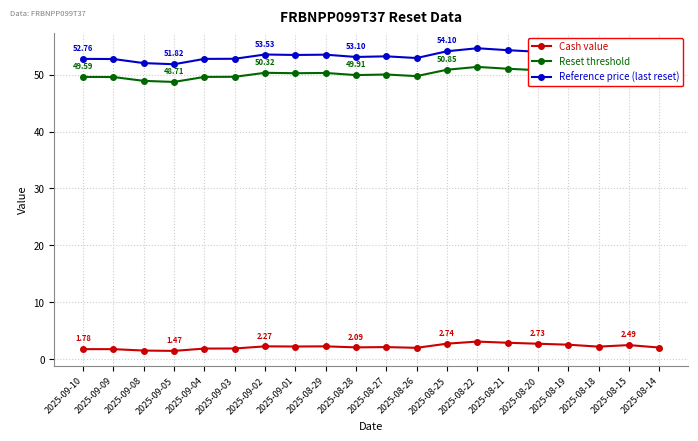

Which series has the largest total across all categories?

Reference price (last reset)